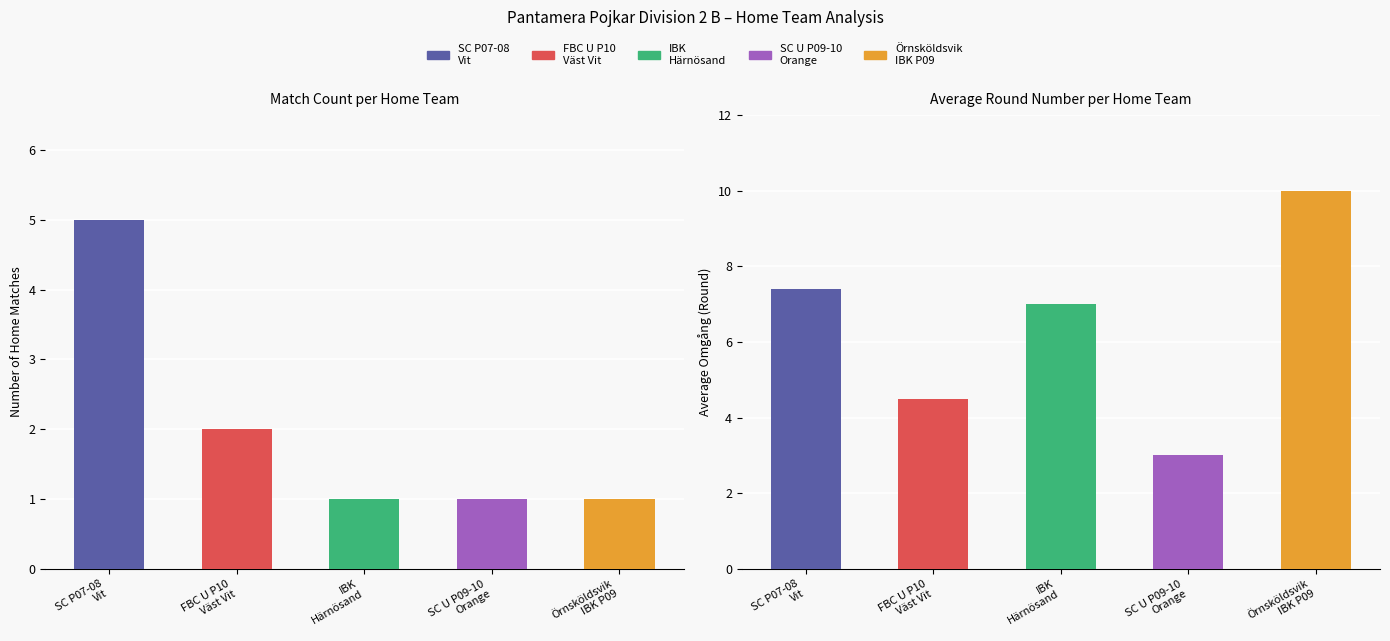

Count the number of categories in the chart.

5